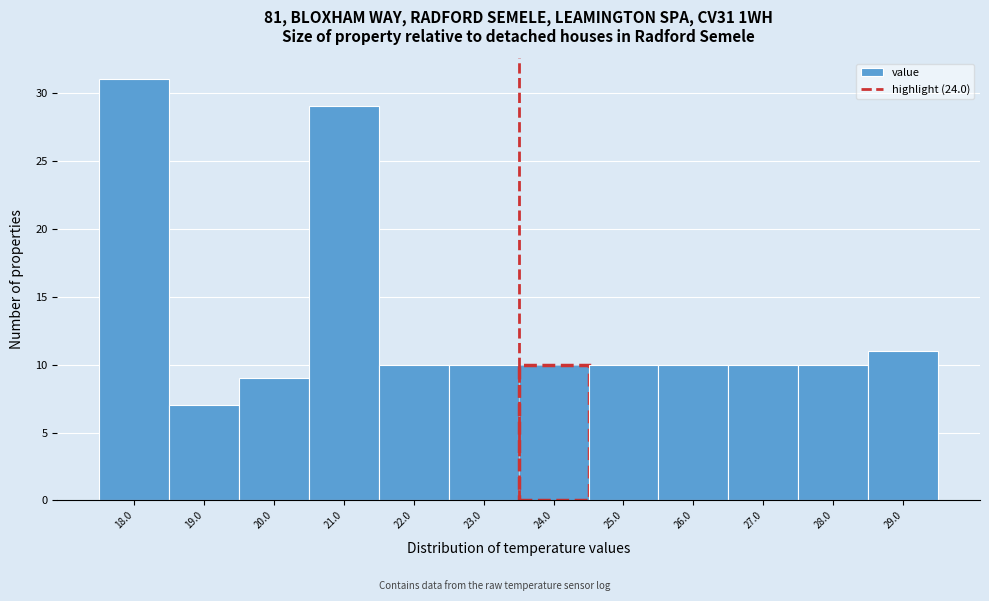

Reading right to left, extract all data points from this chart.

29.0=11	28.0=10	27.0=10	26.0=10	25.0=10	24.0=10	23.0=10	22.0=10	21.0=29	20.0=9	19.0=7	18.0=31